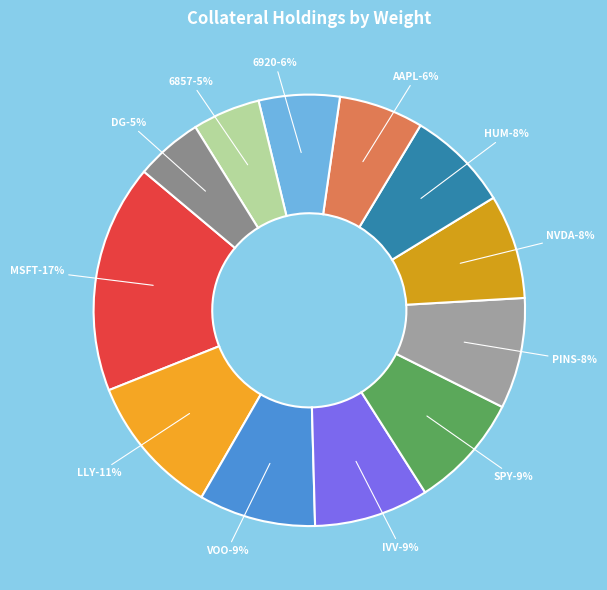

Does NVDA represent more than half of the total?

No